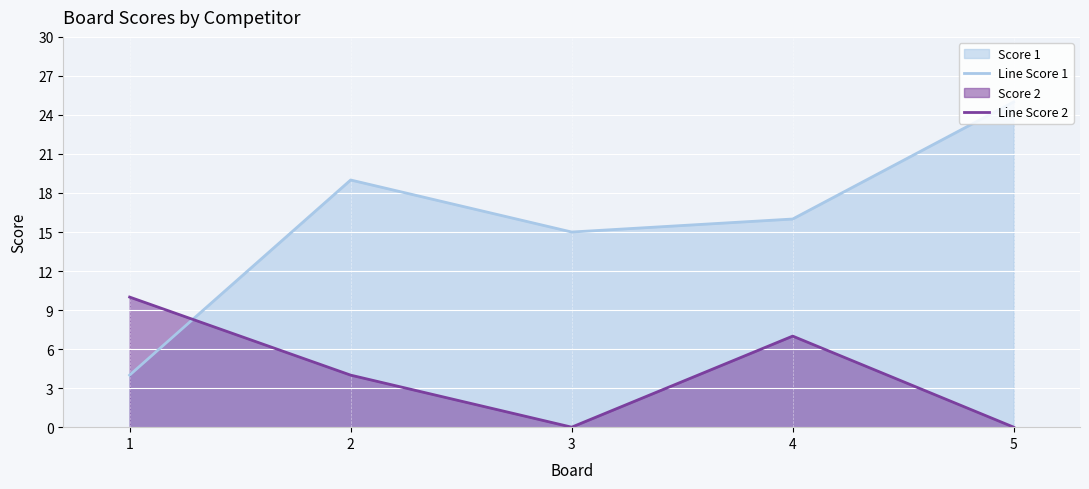

How many times do Line Score 2 and Line Score 1 cross each other?

1